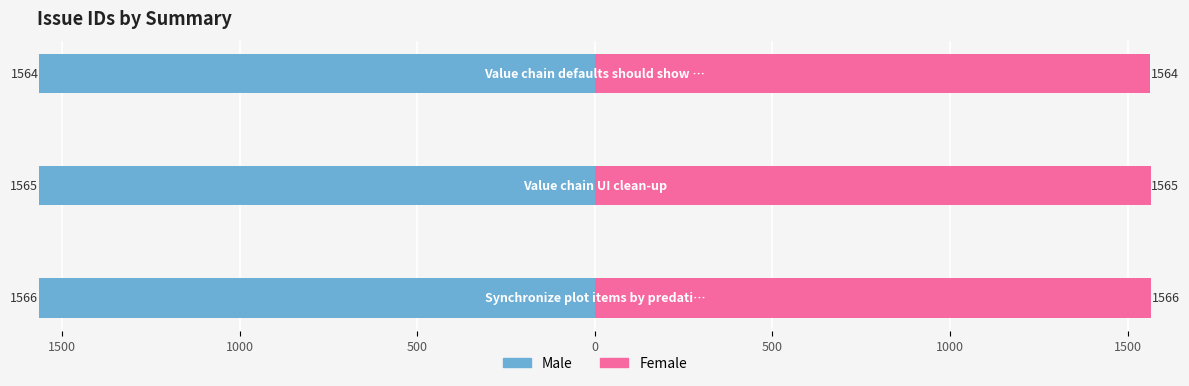

How many values in the Female series exceed 1565?

1